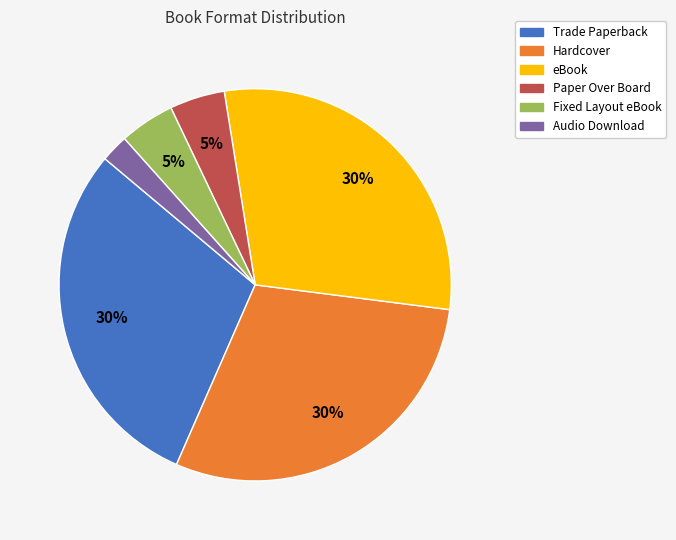

Between Paper Over Board and eBook, which is larger?

eBook